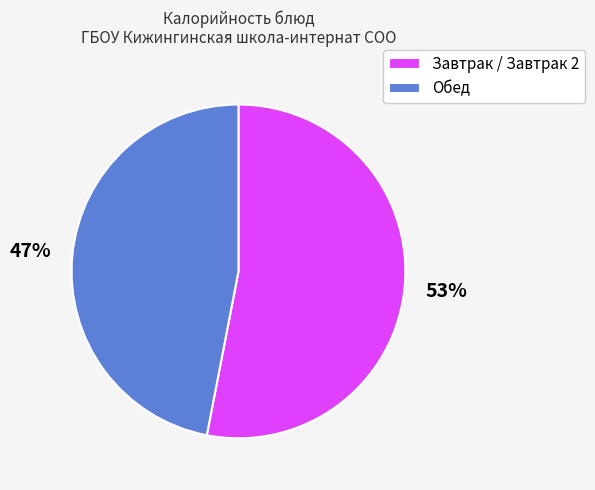

What is the majority slice?

Завтрак / Завтрак 2